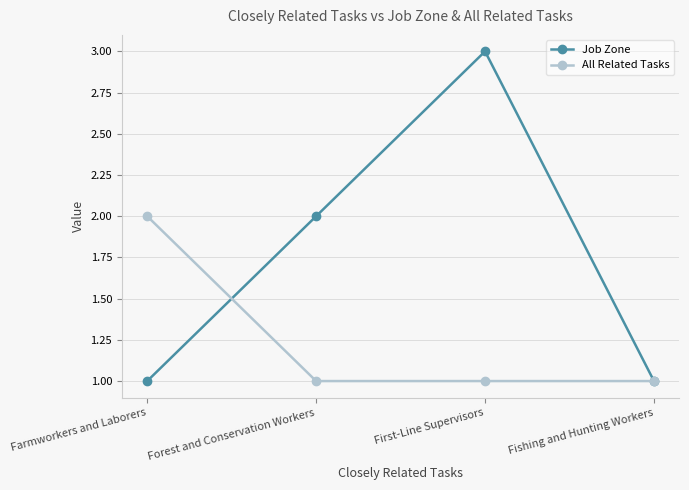

What is the minimum value for All Related Tasks?

1